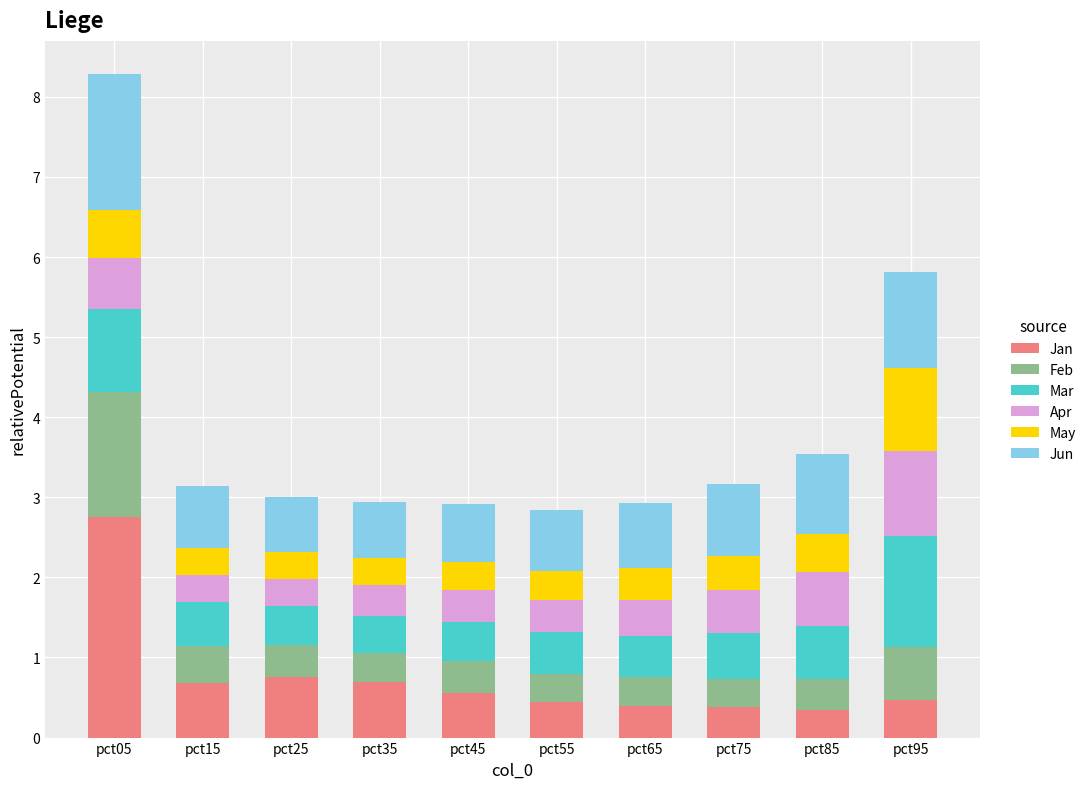

What is the approximate value of Jan at pct25?

0.8